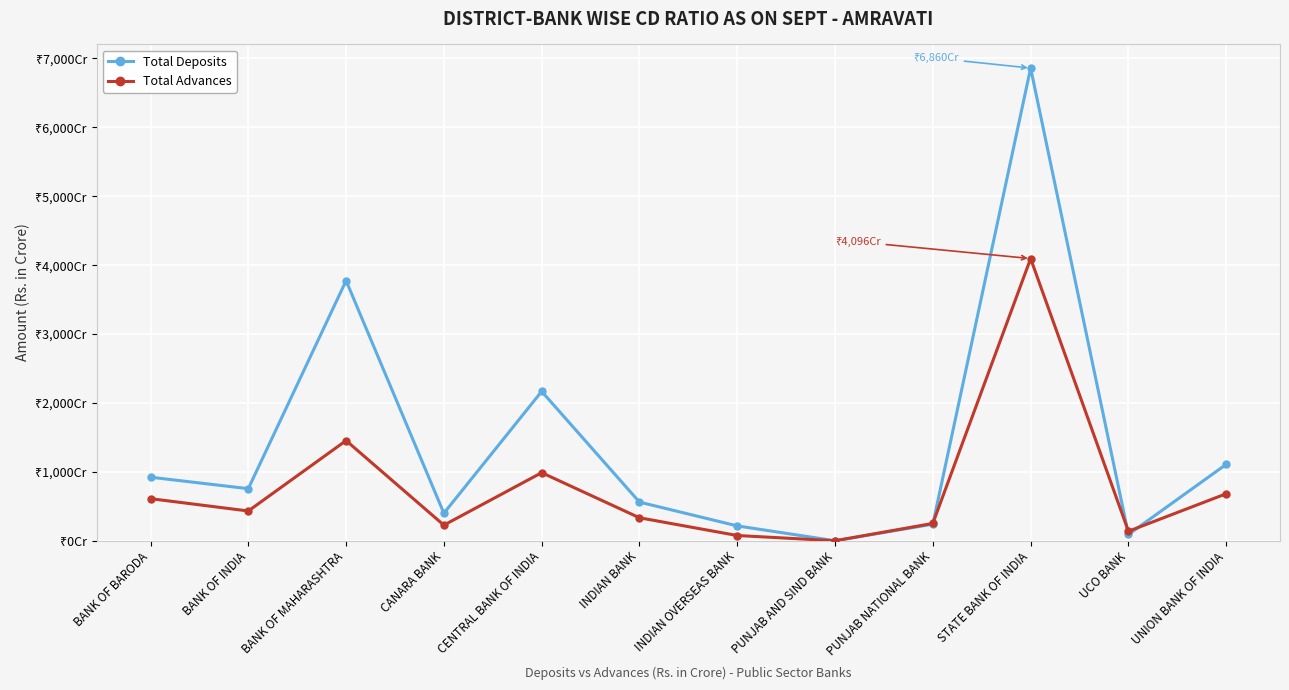

At which label does Total Deposits first exceed 755?

BANK OF BARODA